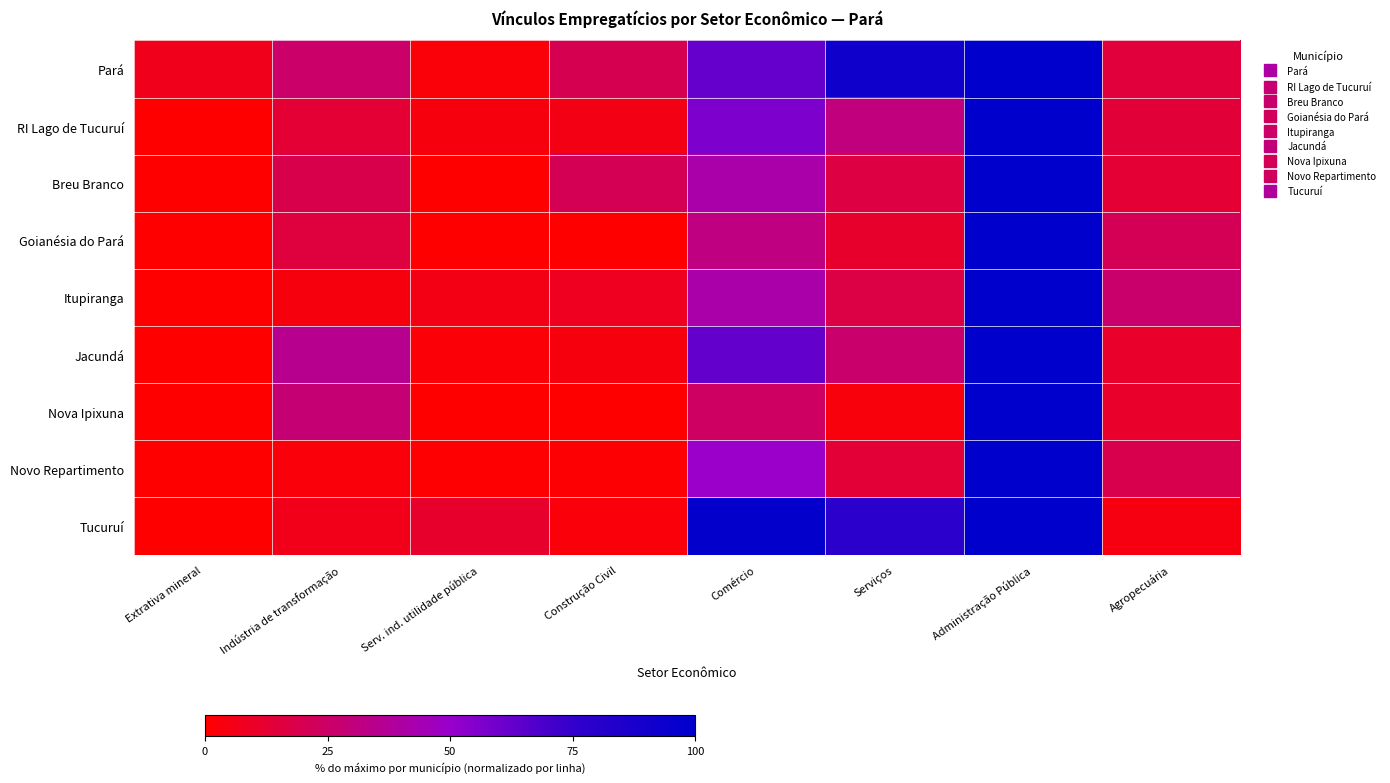

Between Administração Pública and Comércio, which is larger?

Administração Pública